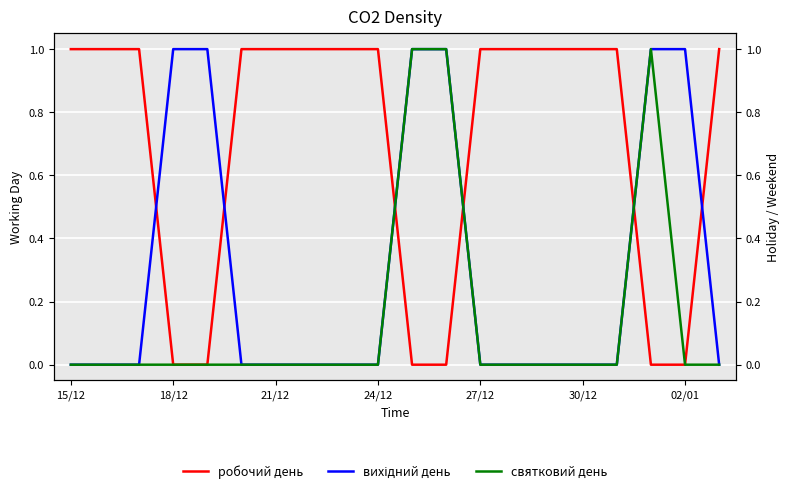

The робочий день series shows 1 at 8. True or false?

True